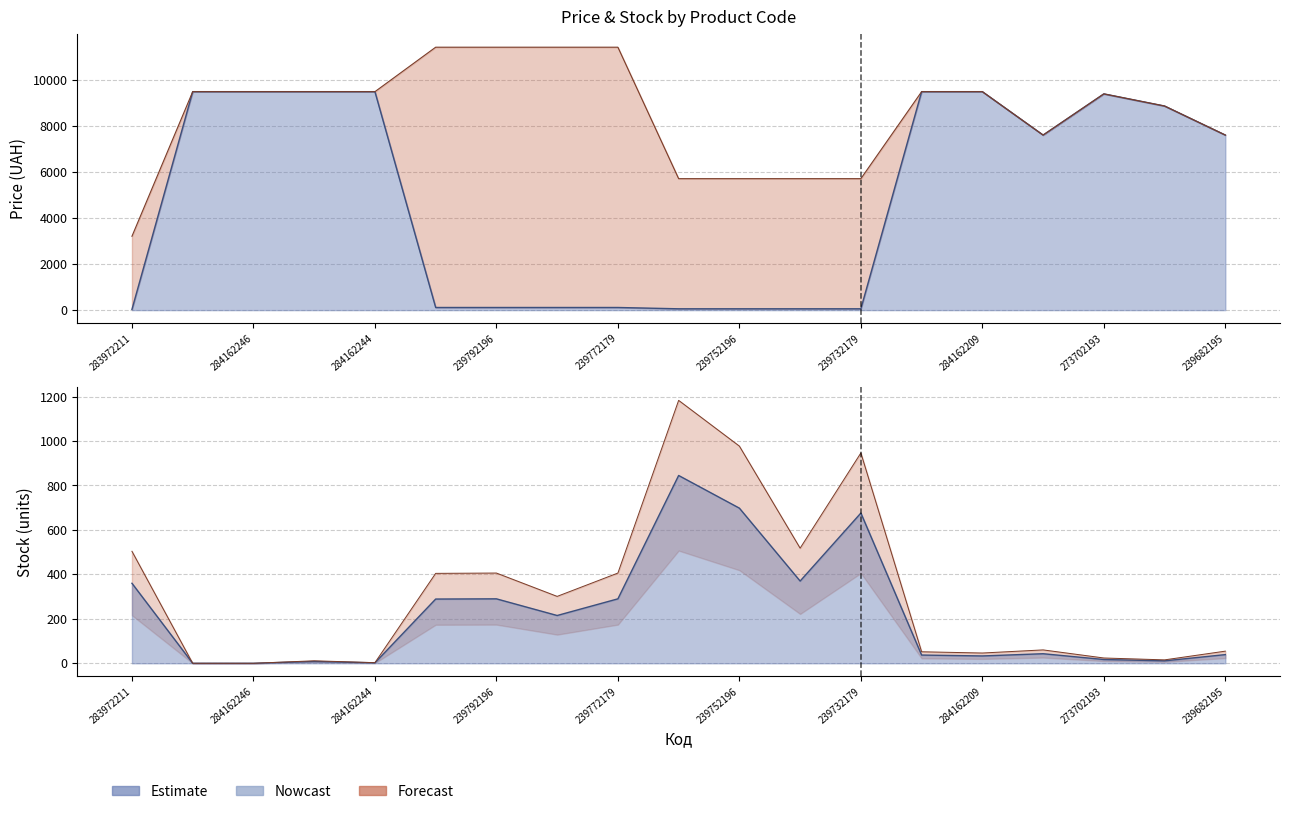

True or false: Залишок line and Доп. ціна line intersect in this chart.

False